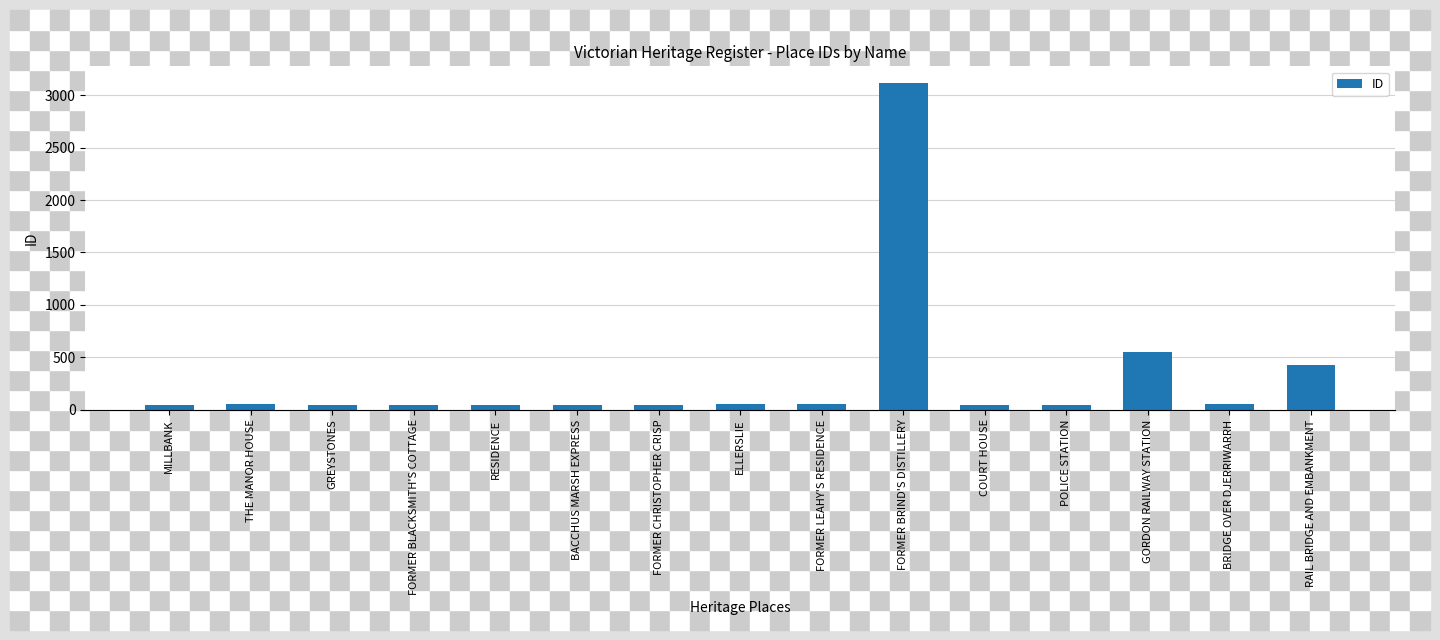

Are the bars horizontal?

No